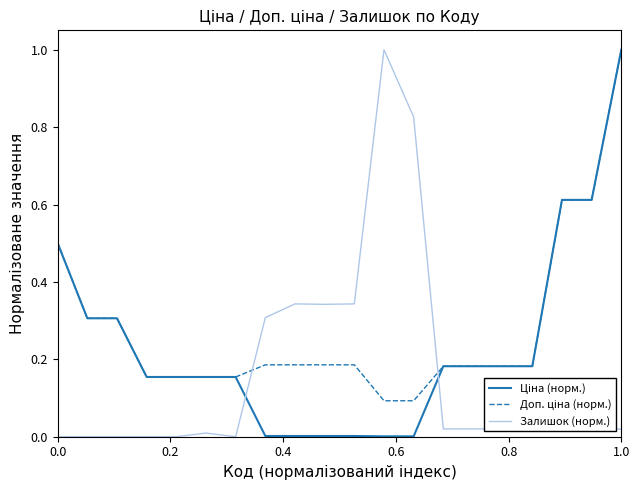

What is the maximum value shown in the chart?

1.0